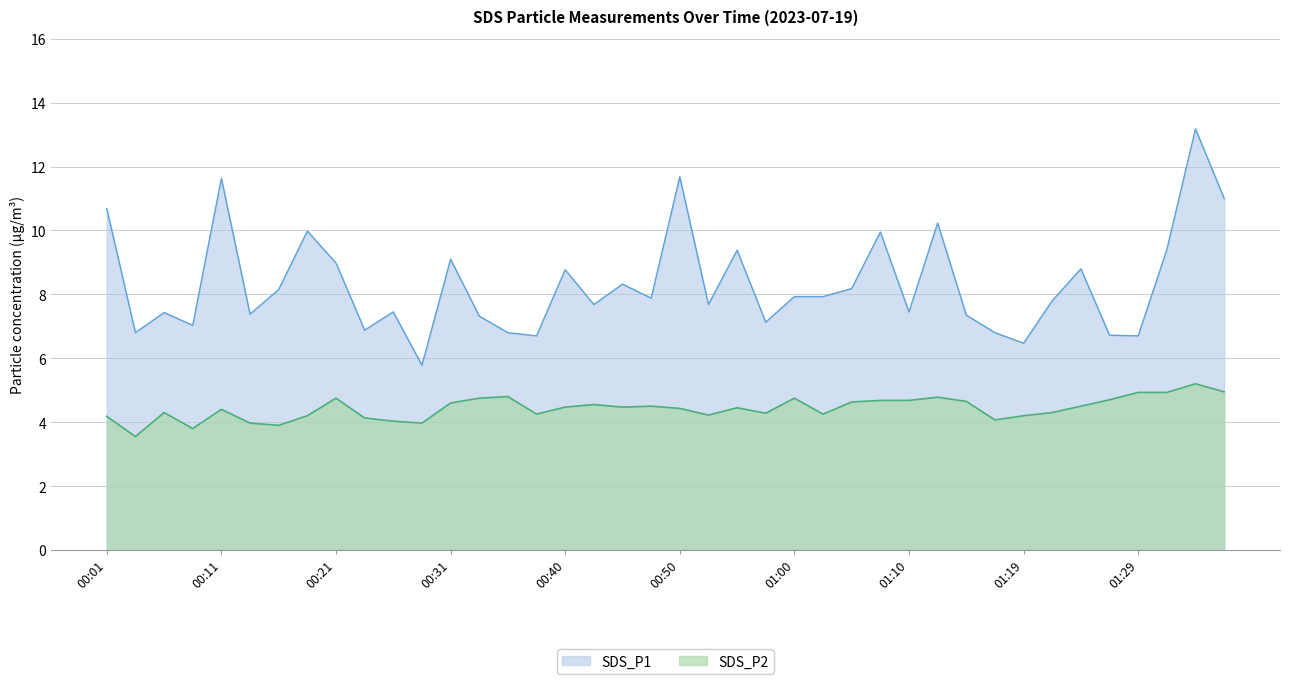

At which label is SDS_P1 closest to 8?

01:00